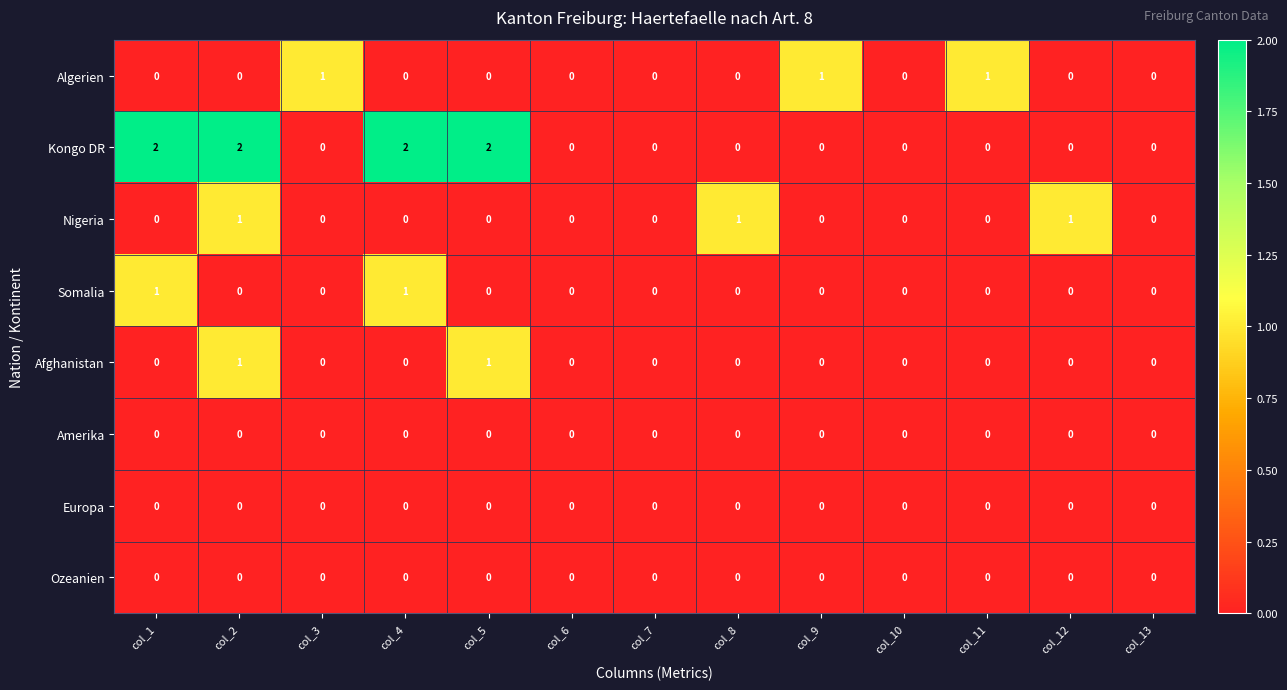

The value of Somalia at col_13 is 0. True or false?

True